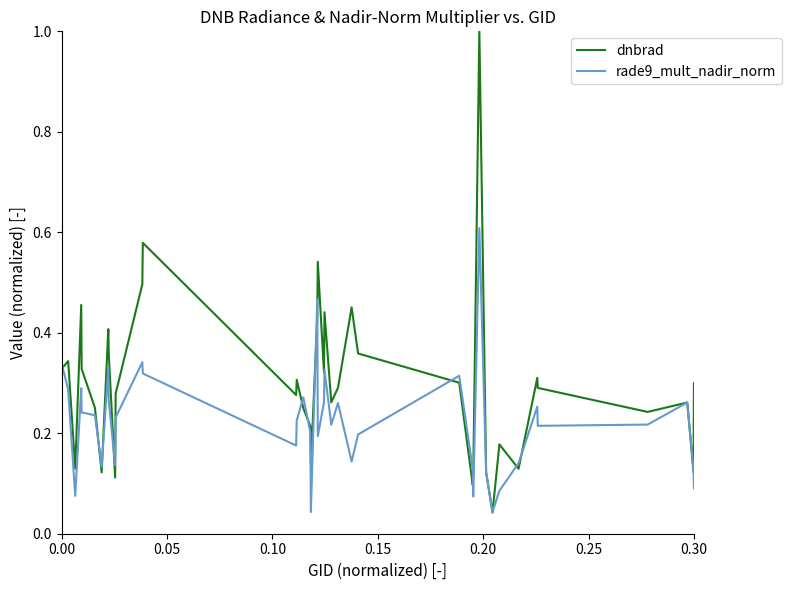

What is the sum of all rade9_mult_nadir_norm values?

8.9